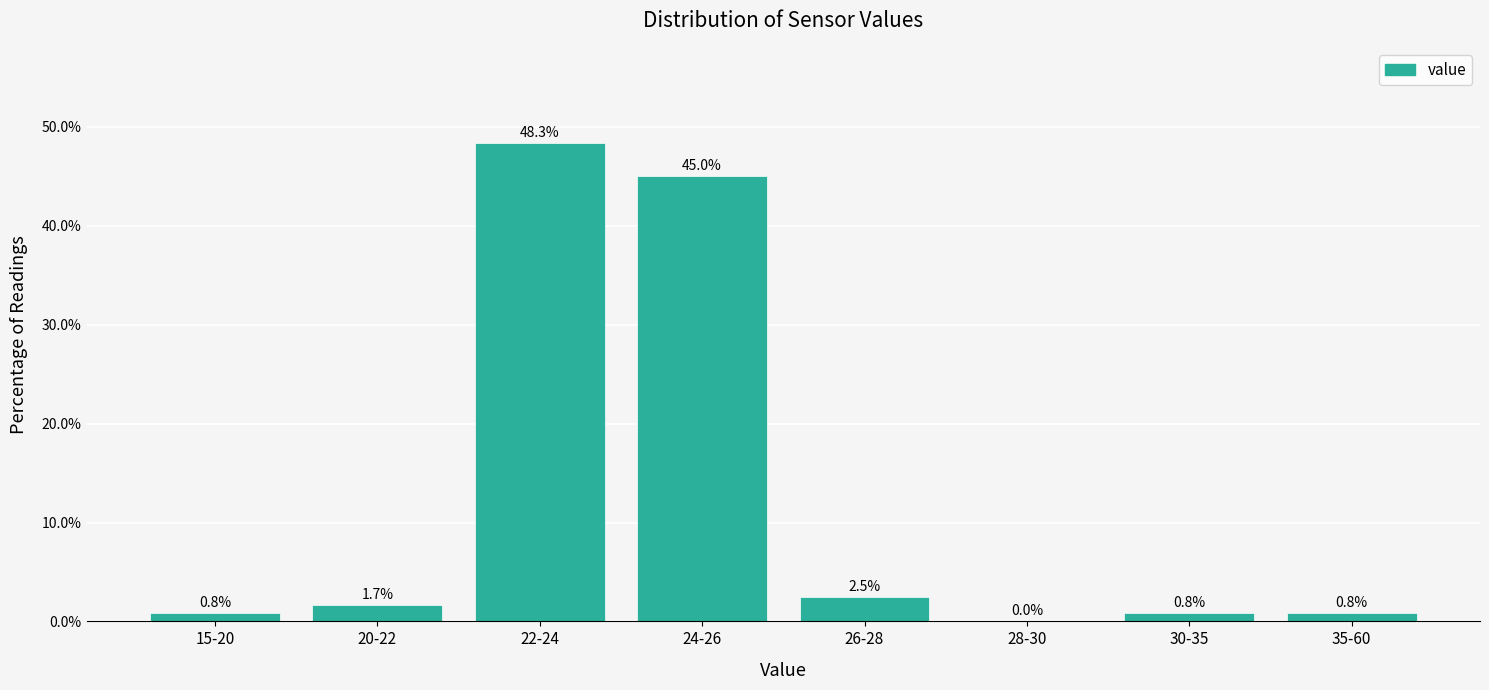

Reading left to right, what are all the values shown in this chart?

15-20=0.8	20-22=1.7	22-24=48.3	24-26=45.0	26-28=2.5	28-30=0.0	30-35=0.8	35-60=0.8